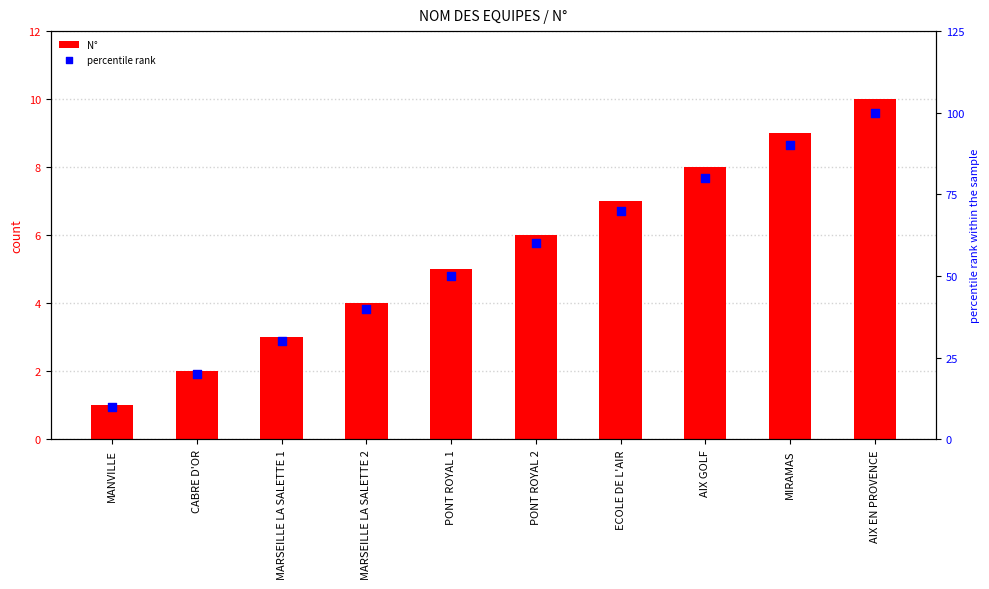

What are all the series names shown in the legend?

N°, percentile rank